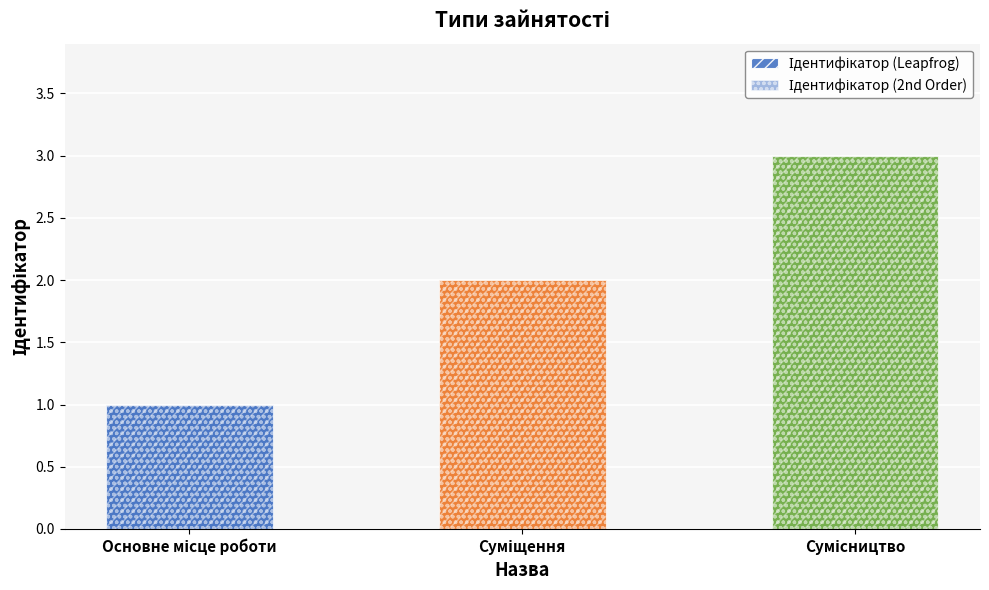

At which category does the chart reach its minimum across all series?

Основне місце роботи